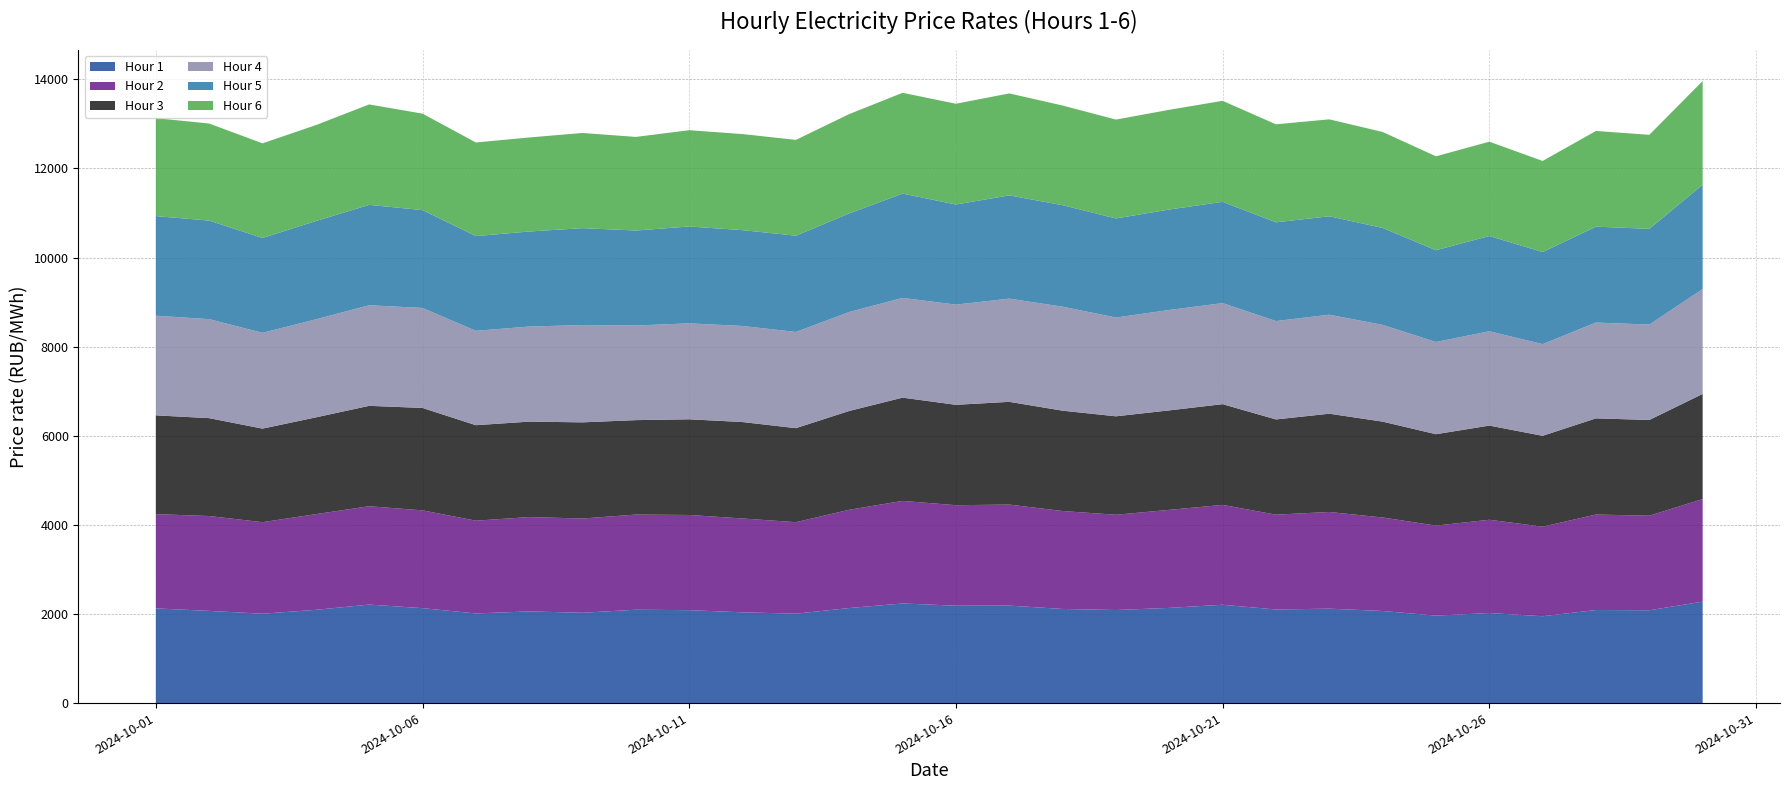

Reading left to right, list all the values displayed in this chart.

Hour 1: 2126.0	2069.6	2006.4	2093.0	2211.3	2131.1	2012.3	2058.1	2027.5	2096.2	2085.6	2037.5	2007.1	2133.7	2236.0	2186.6	2188.1	2113.2	2088.9	2137.1	2207.0	2101.0	2119.9	2067.3	1963.7	2021.8	1949.7	2089.2	2083.9	2277.8
Hour 2: 2115.2	2129.7	2054.5	2148.3	2207.6	2195.0	2082.2	2117.6	2115.7	2135.5	2137.3	2106.5	2053.8	2206.1	2302.3	2255.9	2267.9	2198.2	2138.5	2200.4	2241.9	2128.6	2170.3	2098.8	2020.4	2093.4	2010.1	2143.5	2122.7	2301.8
Hour 3: 2217.3	2197.1	2099.9	2172.0	2253.6	2298.8	2143.4	2142.2	2158.8	2120.0	2147.5	2164.6	2110.3	2217.8	2318.1	2252.8	2306.2	2252.4	2210.0	2233.0	2261.2	2137.4	2205.9	2152.0	2051.4	2113.9	2039.9	2158.8	2148.8	2360.4
Hour 4: 2237.4	2222.3	2150.6	2200.6	2258.1	2245.2	2118.9	2134.6	2184.1	2124.2	2153.8	2156.8	2159.5	2221.3	2238.5	2249.3	2316.8	2334.8	2217.0	2254.0	2268.6	2208.6	2222.4	2171.2	2070.2	2117.4	2058.4	2150.8	2140.8	2353.8
Hour 5: 2235.5	2211.9	2128.8	2206.3	2252.6	2196.2	2125.8	2133.4	2175.2	2131.9	2174.3	2150.6	2160.8	2212.5	2342.3	2247.2	2317.5	2277.9	2224.2	2254.7	2273.2	2216.3	2209.1	2176.4	2059.9	2137.7	2067.1	2152.4	2149.4	2341.8
Hour 6: 2198.5	2178.9	2124.7	2153.3	2255.2	2164.6	2101.6	2110.9	2136.3	2101.2	2161.3	2156.5	2150.9	2229.9	2261.8	2261.7	2289.0	2237.1	2219.2	2238.7	2267.1	2200.0	2175.7	2154.4	2107.8	2117.6	2044.2	2148.1	2110.4	2327.8